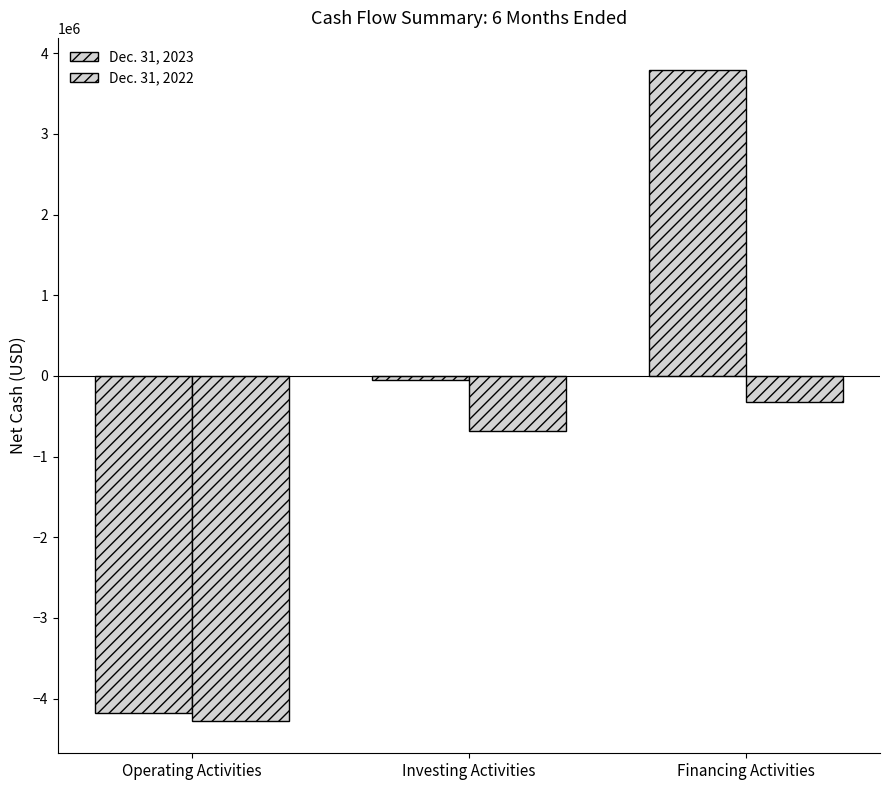

How many data points does each series have?

3